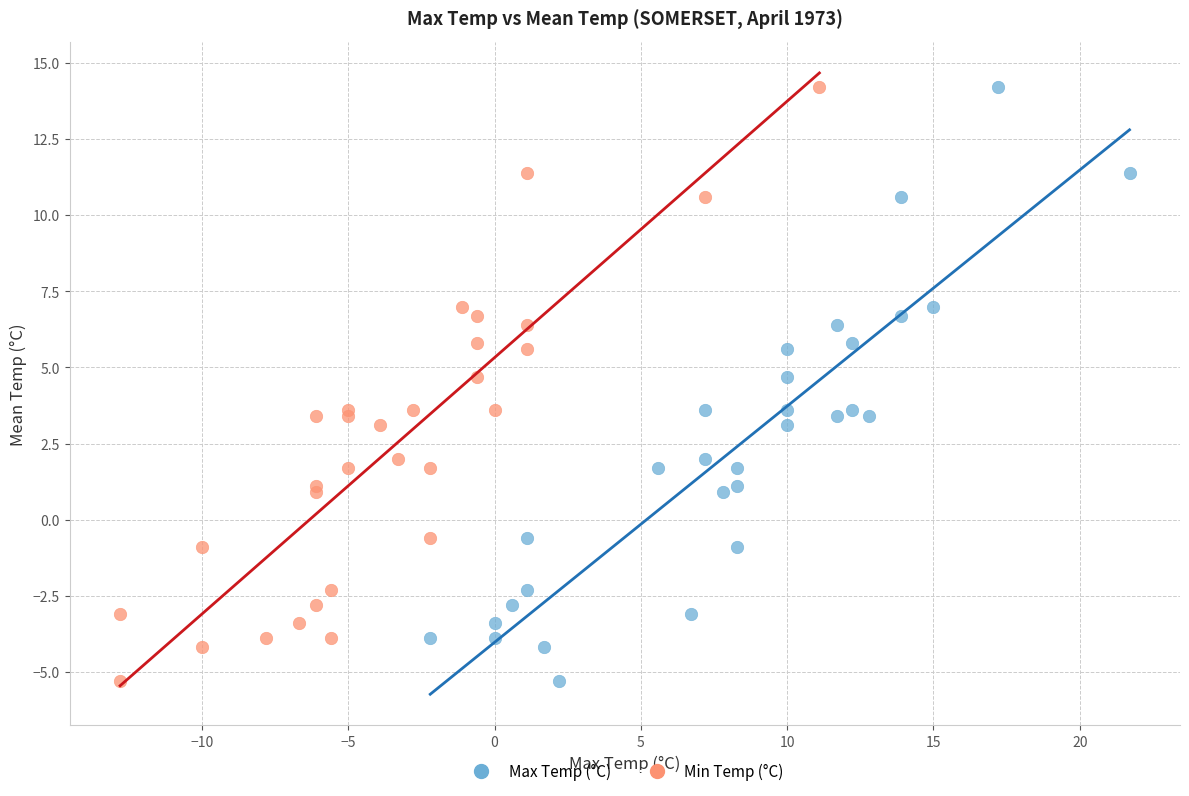

What are all the series names shown in the legend?

Max Temp (°C), Min Temp (°C)